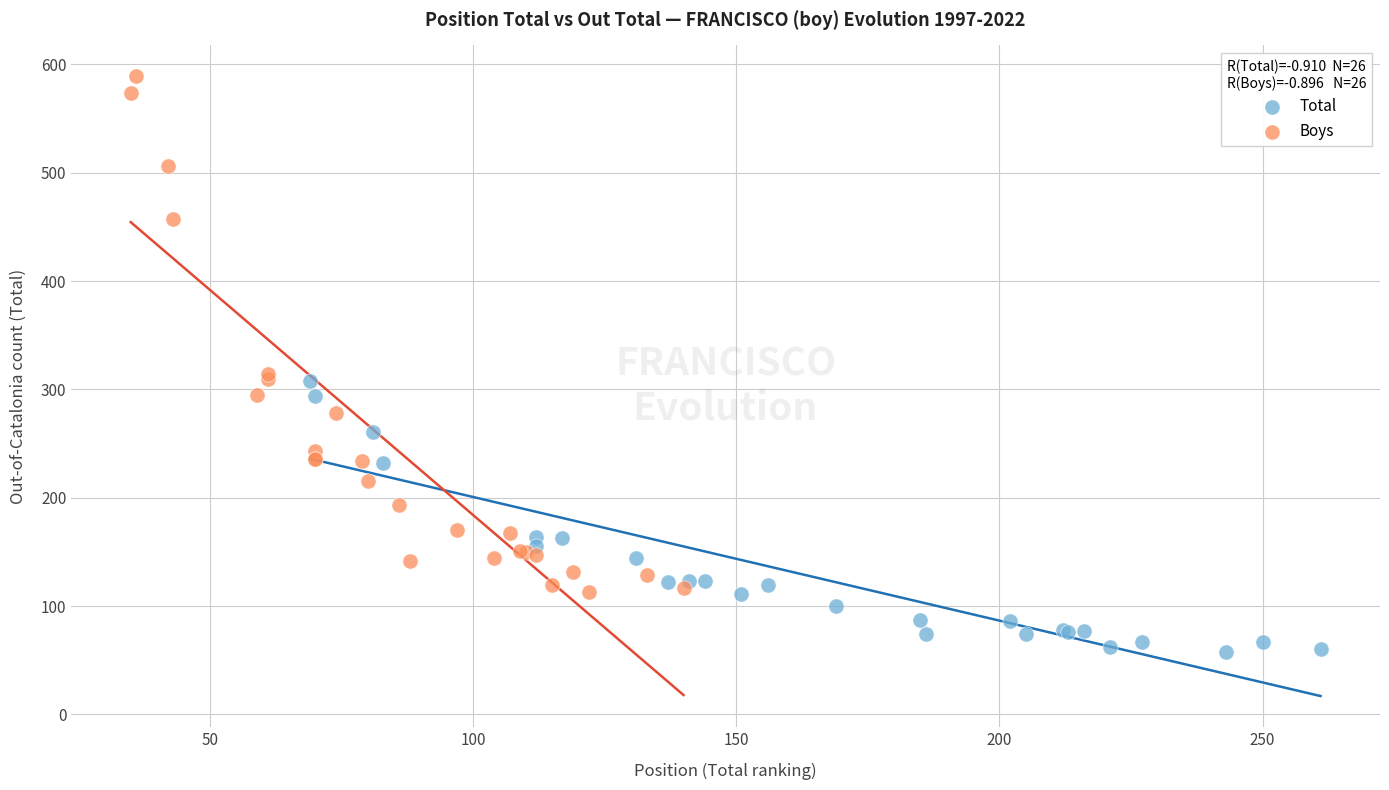

Which series reaches the maximum Y coordinate?

Boys